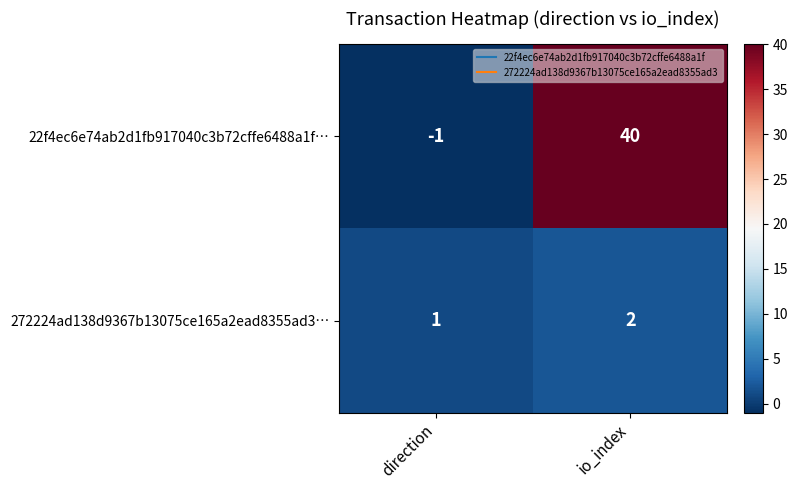

Reading left to right, extract all data points from this chart.

22f4ec6e74ab2d1fb917040c3b72cffe6488a1f…: direction=-1	io_index=40
272224ad138d9367b13075ce165a2ead8355ad3…: direction=1	io_index=2